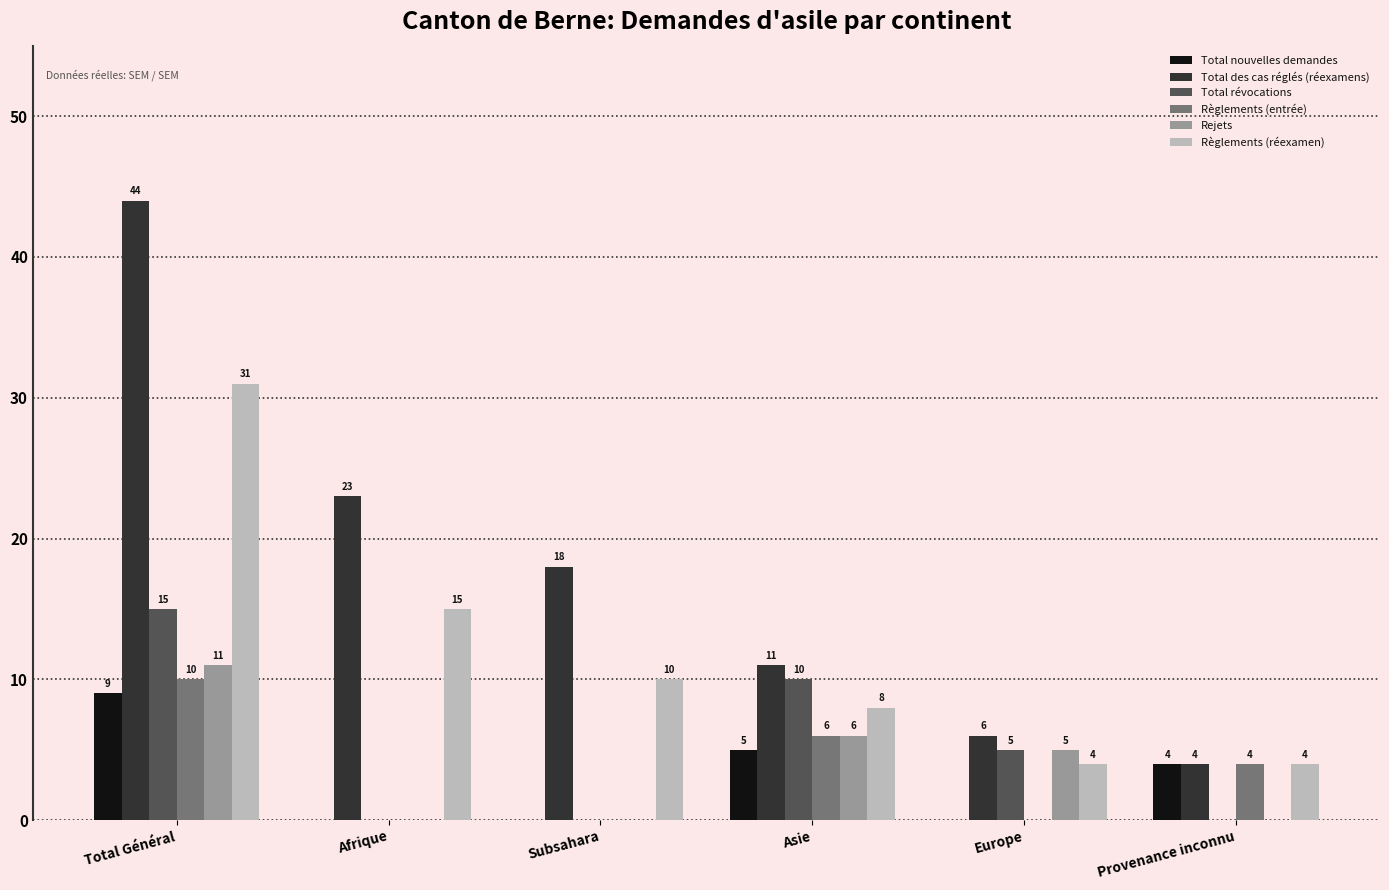

How many Total nouvelles demandes values are between 0 and 5?

5